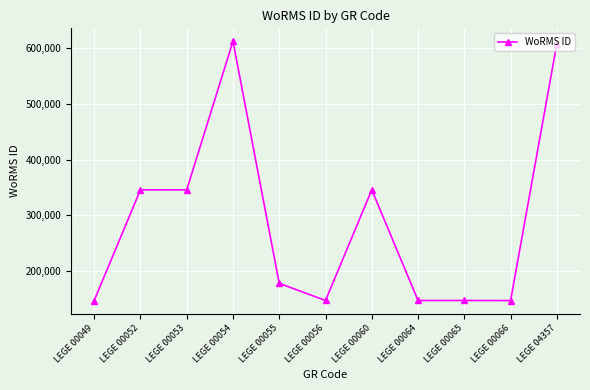

The value at LEGE 00064 is 146690. True or false?

True